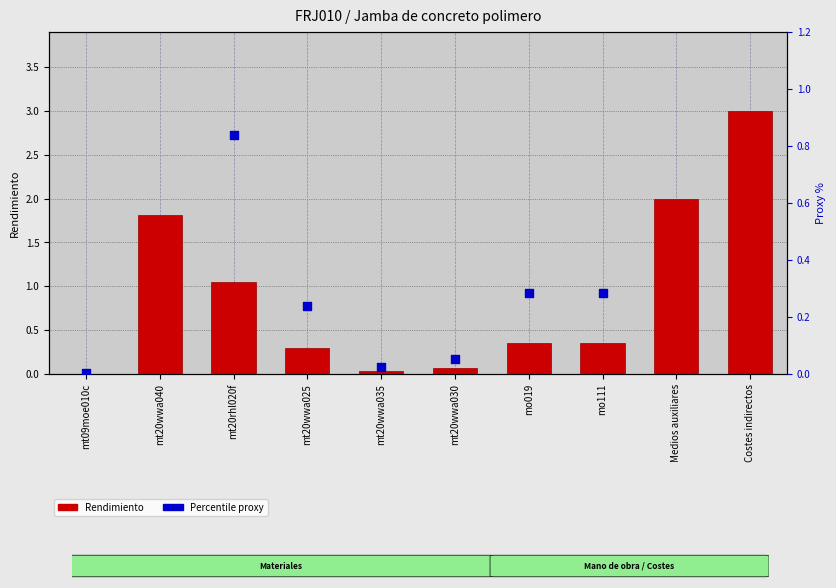

Is the value of Percentile proxy at Medios auxiliares greater than the value of Rendimiento at mt09moe010c?

Yes